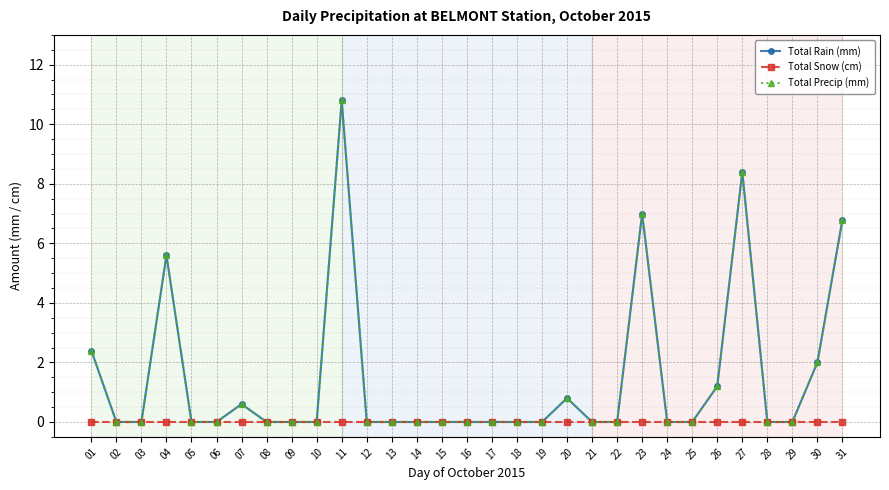

Reading left to right, what are all the values shown in this chart?

Total Rain (mm): 01=2.4	02=0.0	03=0.0	04=5.6	05=0.0	06=0.0	07=0.6	08=0.0	09=0.0	10=0.0	11=10.8	12=0.0	13=0.0	14=0.0	15=0.0	16=0.0	17=0.0	18=0.0	19=0.0	20=0.8	21=0.0	22=0.0	23=7.0	24=0.0	25=0.0	26=1.2	27=8.4	28=0.0	29=0.0	30=2.0	31=6.8
Total Snow (cm): 01=0.0	02=0.0	03=0.0	04=0.0	05=0.0	06=0.0	07=0.0	08=0.0	09=0.0	10=0.0	11=0.0	12=0.0	13=0.0	14=0.0	15=0.0	16=0.0	17=0.0	18=0.0	19=0.0	20=0.0	21=0.0	22=0.0	23=0.0	24=0.0	25=0.0	26=0.0	27=0.0	28=0.0	29=0.0	30=0.0	31=0.0
Total Precip (mm): 01=2.4	02=0.0	03=0.0	04=5.6	05=0.0	06=0.0	07=0.6	08=0.0	09=0.0	10=0.0	11=10.8	12=0.0	13=0.0	14=0.0	15=0.0	16=0.0	17=0.0	18=0.0	19=0.0	20=0.8	21=0.0	22=0.0	23=7.0	24=0.0	25=0.0	26=1.2	27=8.4	28=0.0	29=0.0	30=2.0	31=6.8